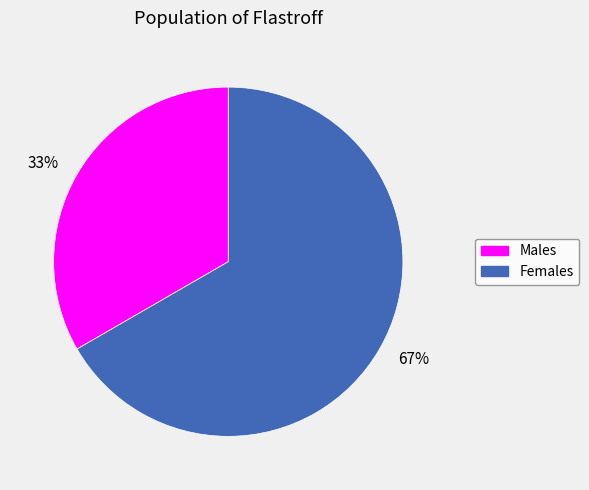

To the nearest percent, what percentage of the pie is Males?

33%